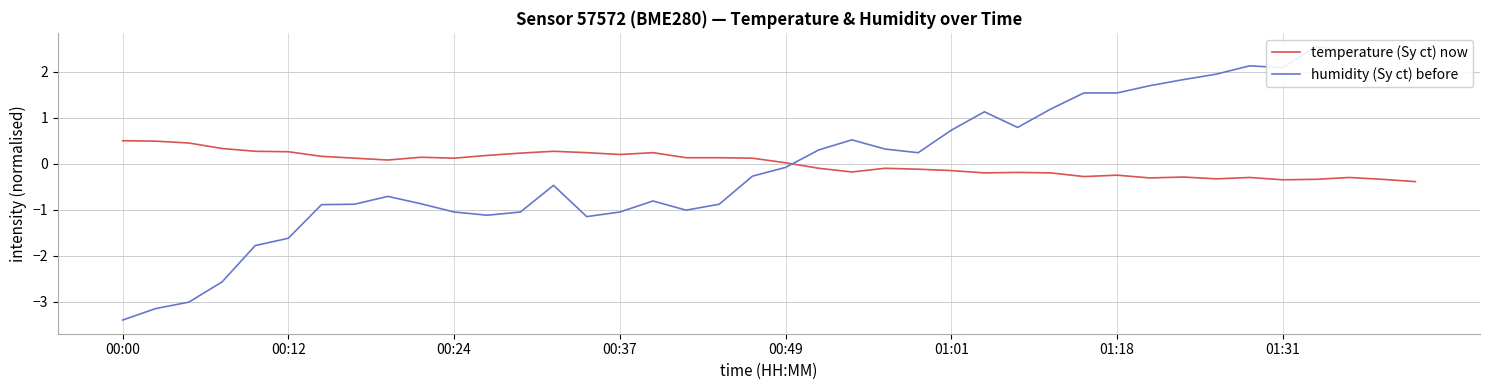

At how many categories does at least one series exceed 0?

40